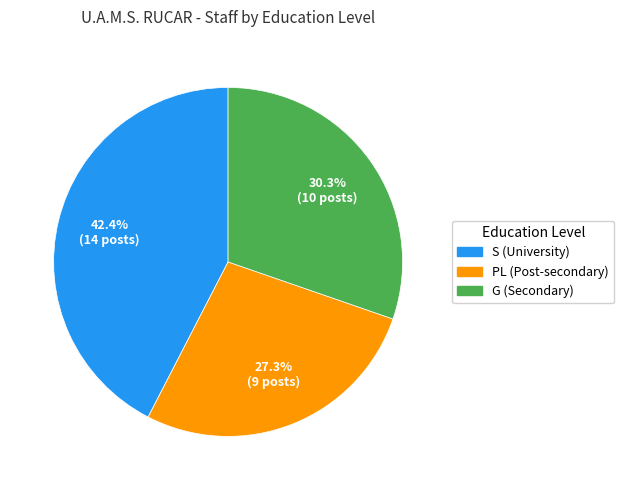

What is the smallest slice in the pie chart?

PL